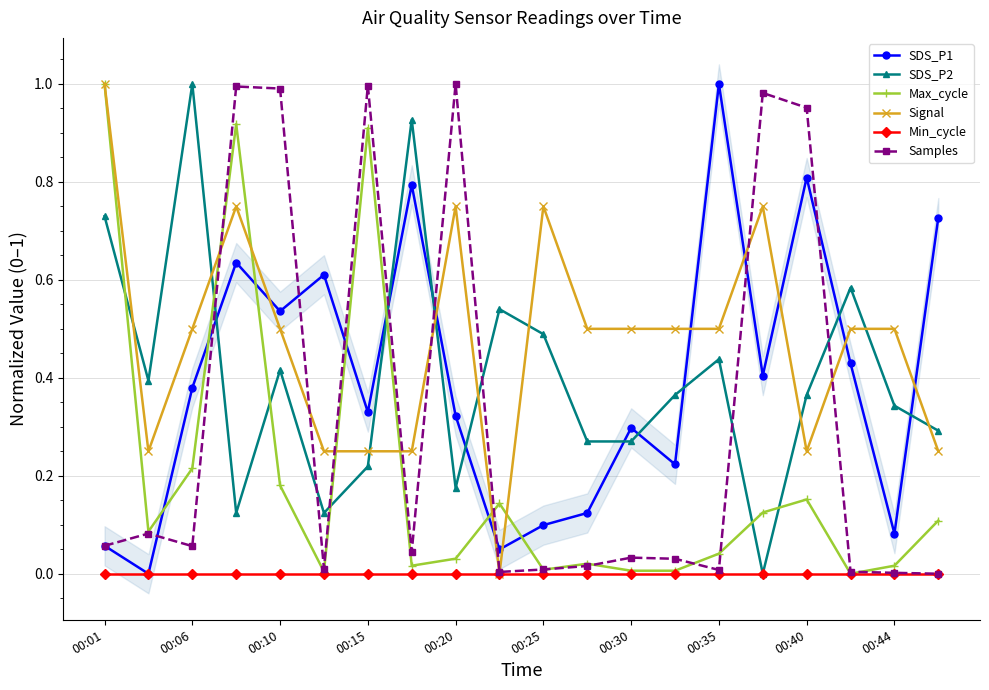

What are all the series names shown in the legend?

SDS_P1, SDS_P2, Max_cycle, Signal, Min_cycle, Samples